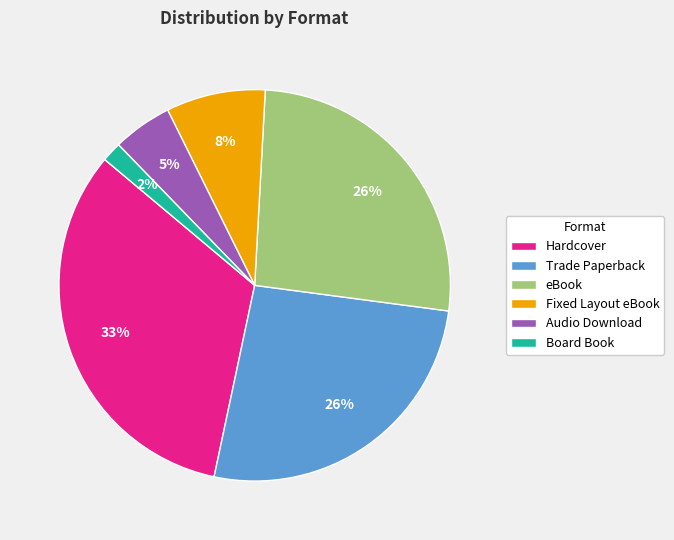

To the nearest percent, what is the combined percentage of Fixed Layout eBook and Board Book?

10%